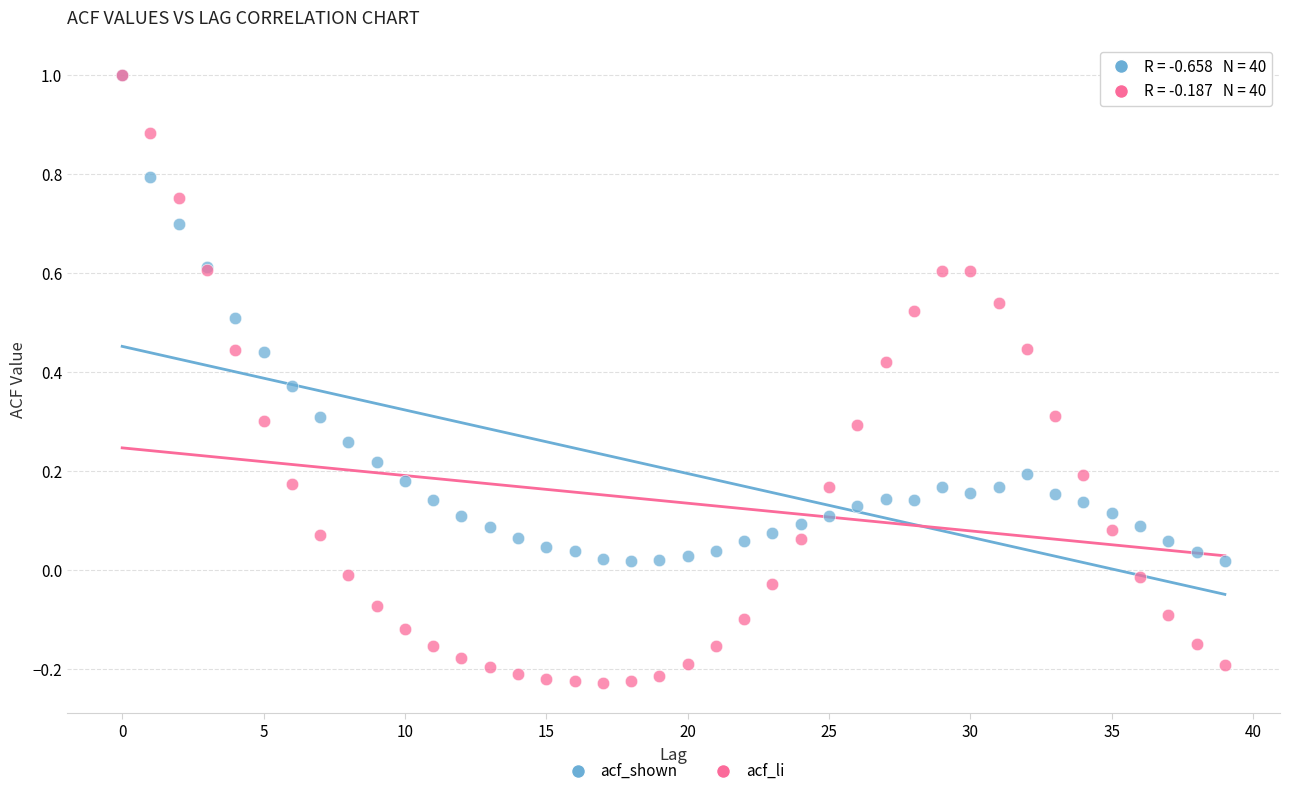

What are all the series names shown in the legend?

acf_shown, acf_li